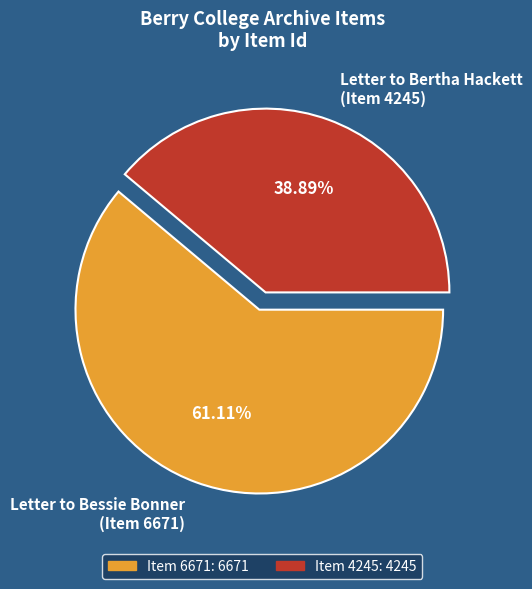

Which slice is the largest?

Letter to Bessie Bonner (Item 6671)